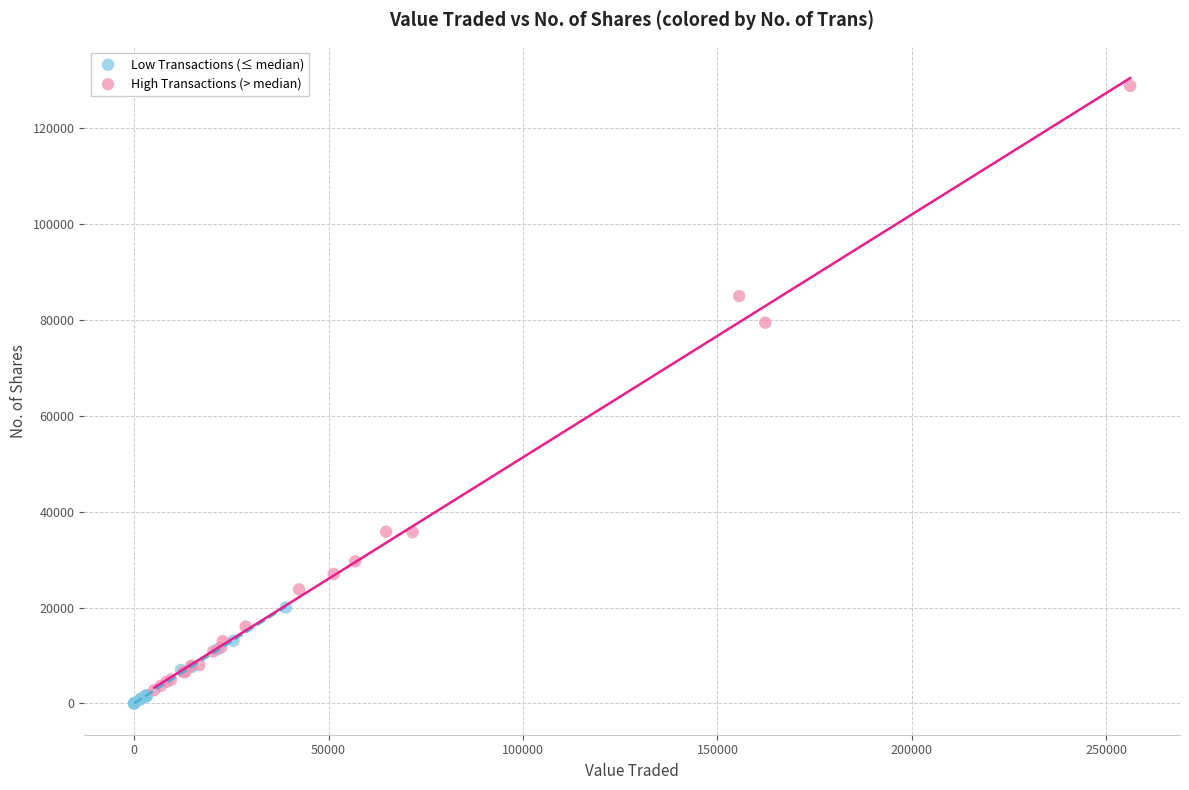

Which series reaches the maximum Y coordinate?

High Transactions (> median)